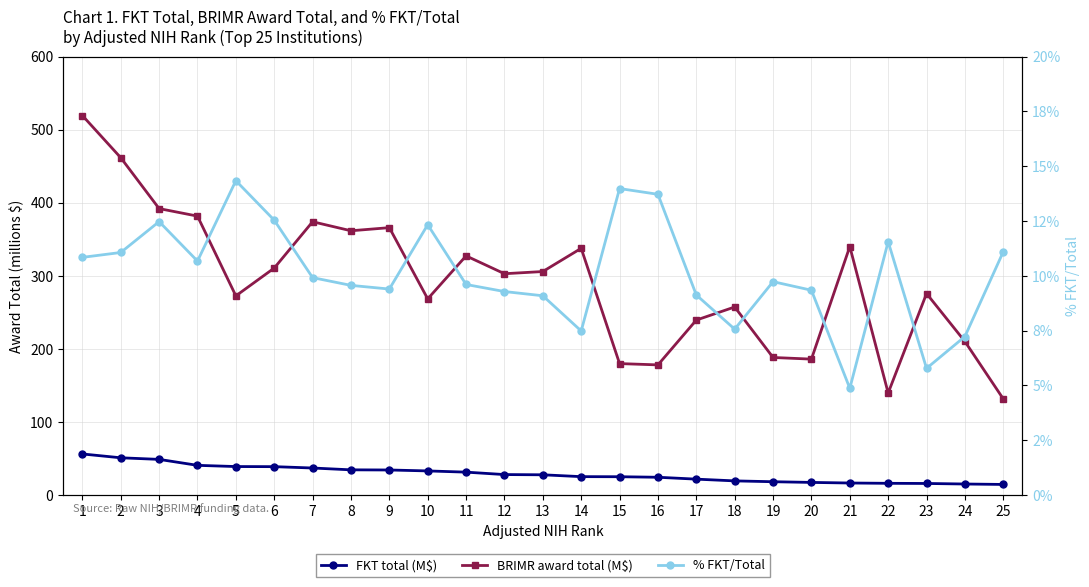

True or false: % FKT/Total has more than 1 interior local peaks.

True